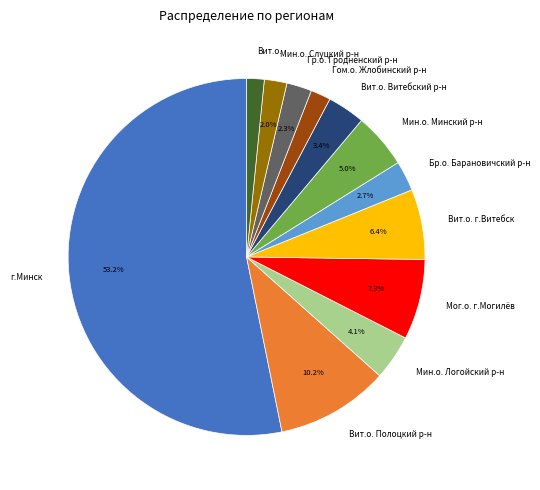

Count the number of slices in the pie.

12